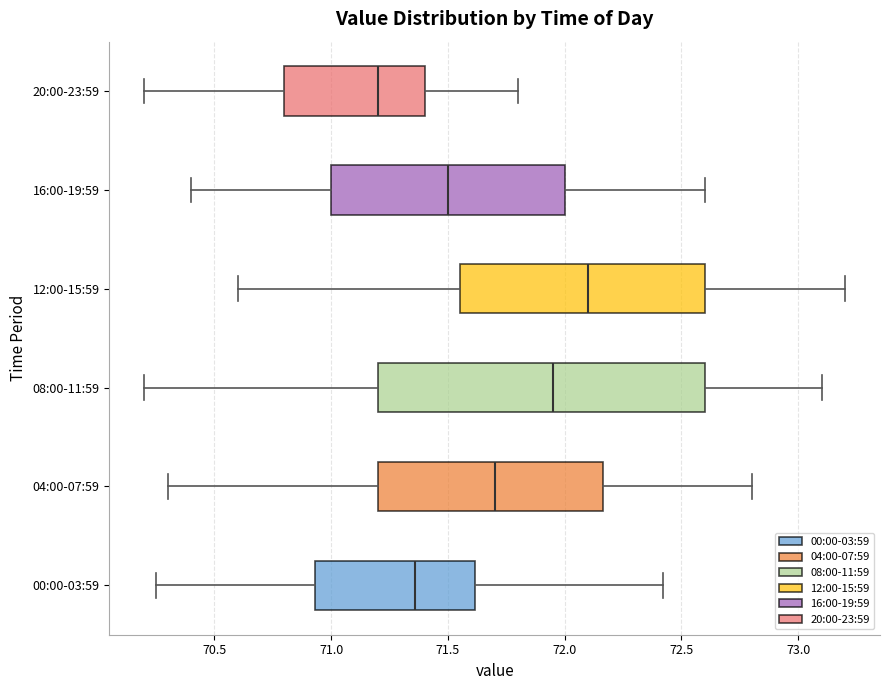

Reading bottom to top, transcribe this box plot: for each box, give where its median line is, the range the box spans, and where its two whiskers end, as read against the x-axis. The values are not printed on the chart, so give them approximately, as read against the axis.

00:00-03:59: median 71.35, box 70.95 to 71.60, whiskers 70.25 to 72.40
04:00-07:59: median 71.70, box 71.20 to 72.15, whiskers 70.30 to 72.80
08:00-11:59: median 71.95, box 71.20 to 72.60, whiskers 70.20 to 73.10
12:00-15:59: median 72.10, box 71.55 to 72.60, whiskers 70.60 to 73.20
16:00-19:59: median 71.50, box 71.00 to 72.00, whiskers 70.40 to 72.60
20:00-23:59: median 71.20, box 70.80 to 71.40, whiskers 70.20 to 71.80